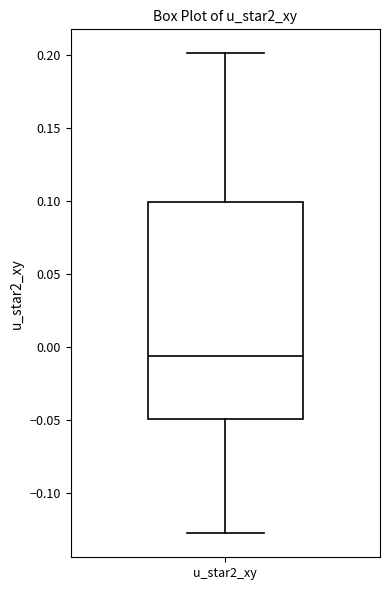

Transcribe this box plot: give where the median line is, the range the box spans, and where the two whiskers end, as read against the y-axis. The values are not printed on the chart, so give them approximately, as read against the axis.

median -0.005, box -0.050 to 0.100, whiskers -0.125 to 0.200